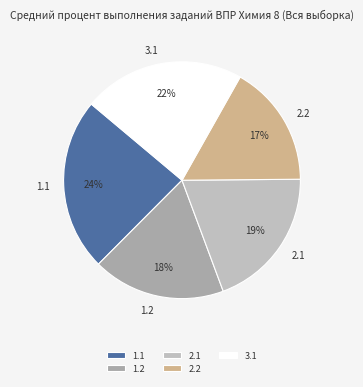

To the nearest percent, what percentage of the pie is 1.2?

18%